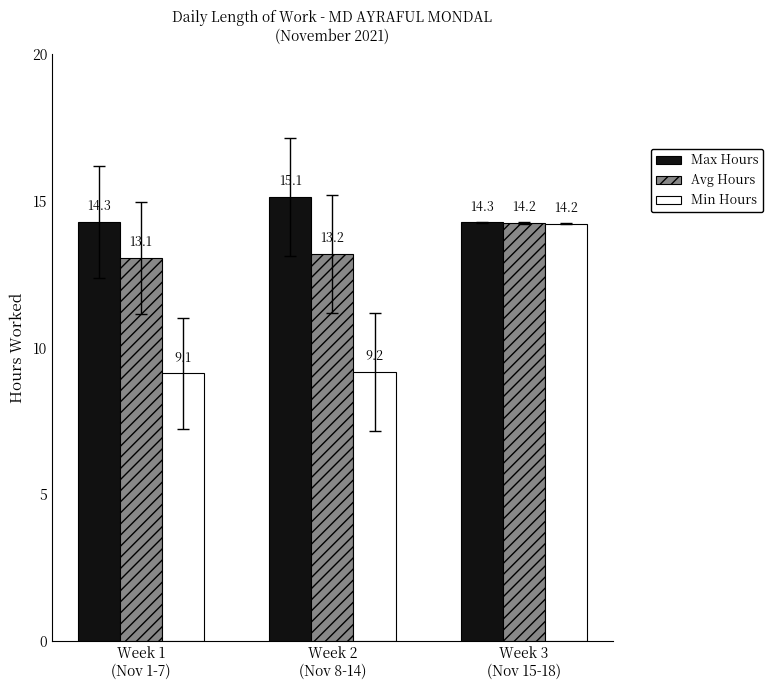

Which category has the highest value in the Min Hours series?

Week 3
(Nov 15-18)